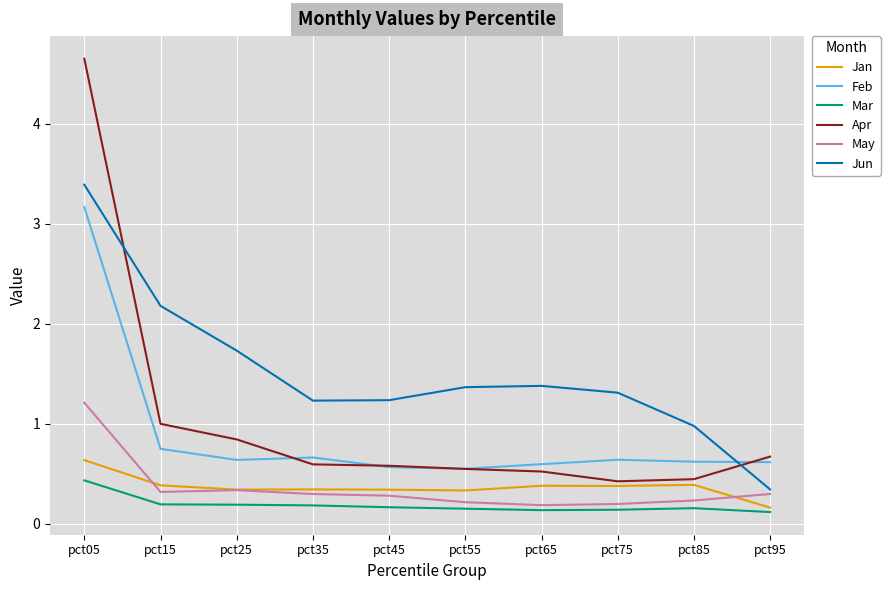

Read the Jan value at pct55.

0.3